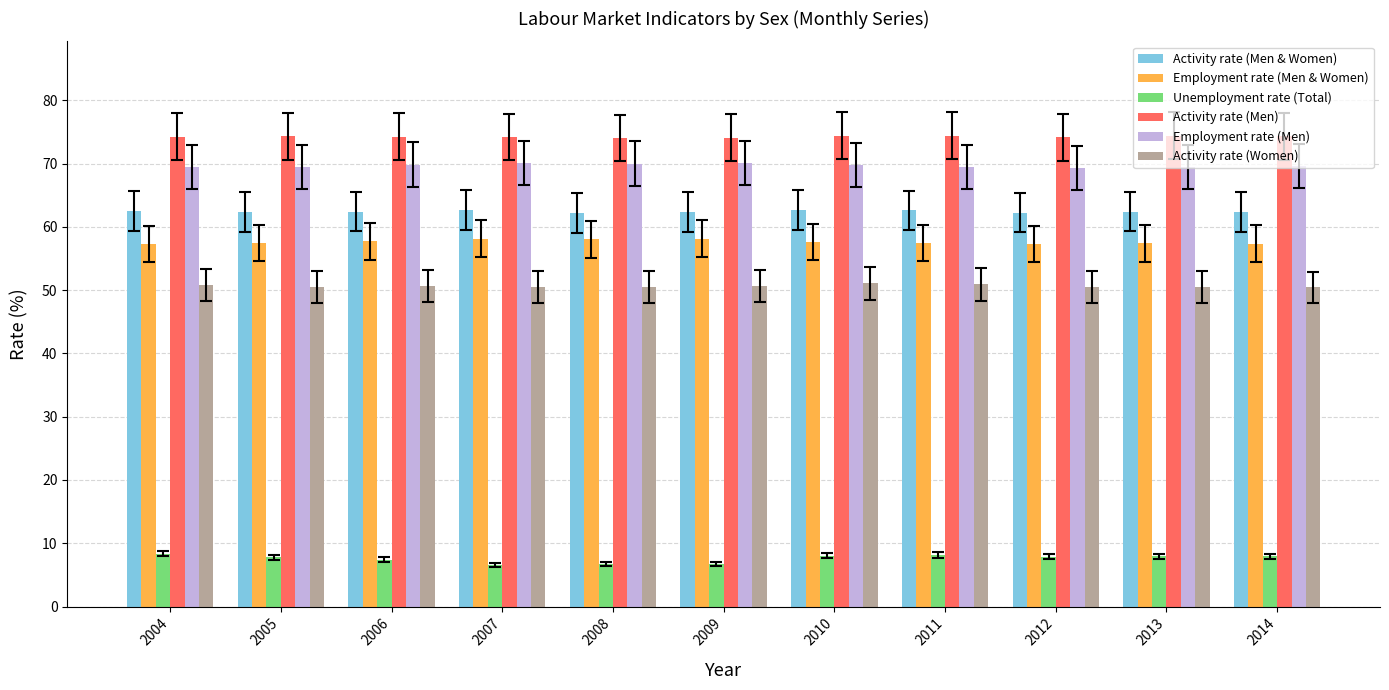

What is the smallest value displayed?

6.6